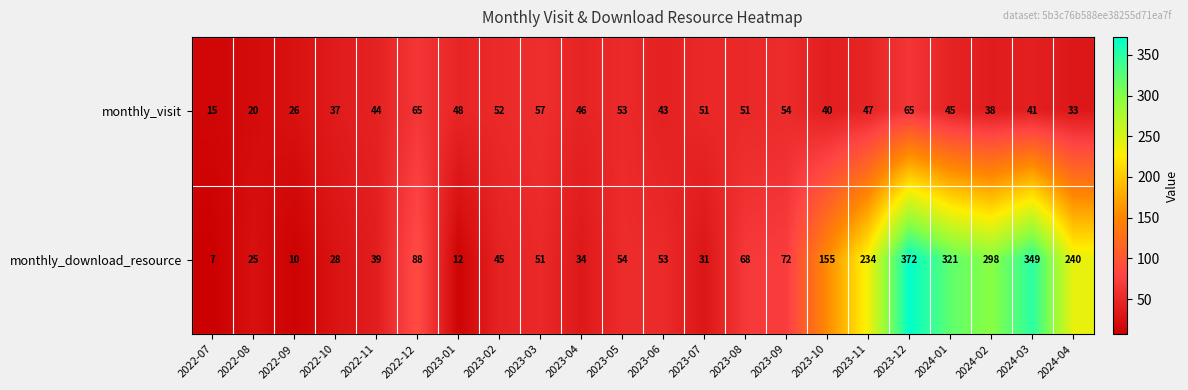

At which label does monthly_visit reach its minimum?

2022-07